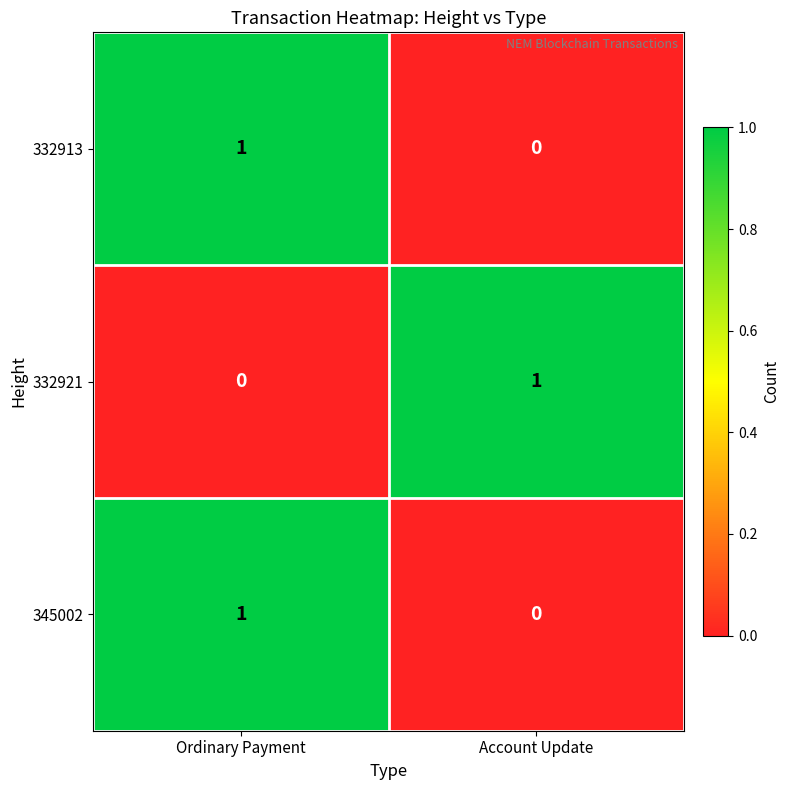

The value of 332921 at Account Update is 1. True or false?

True